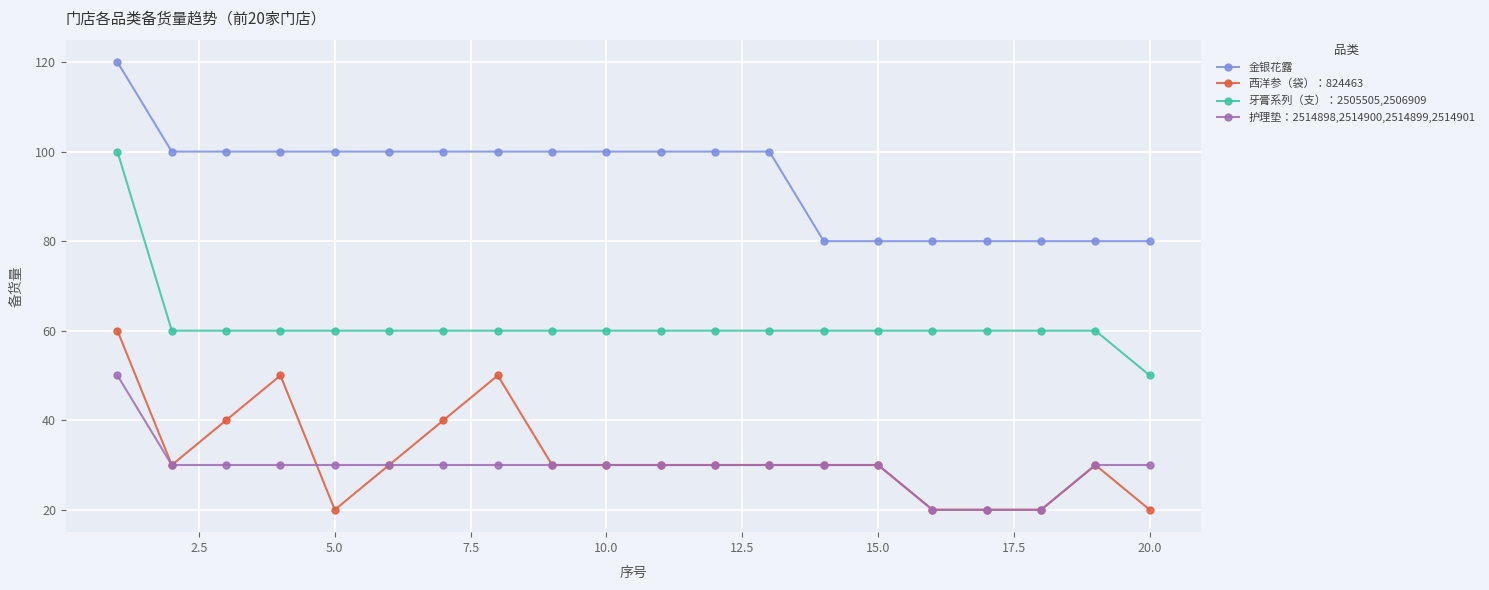

How many categories are shown in the chart?

20